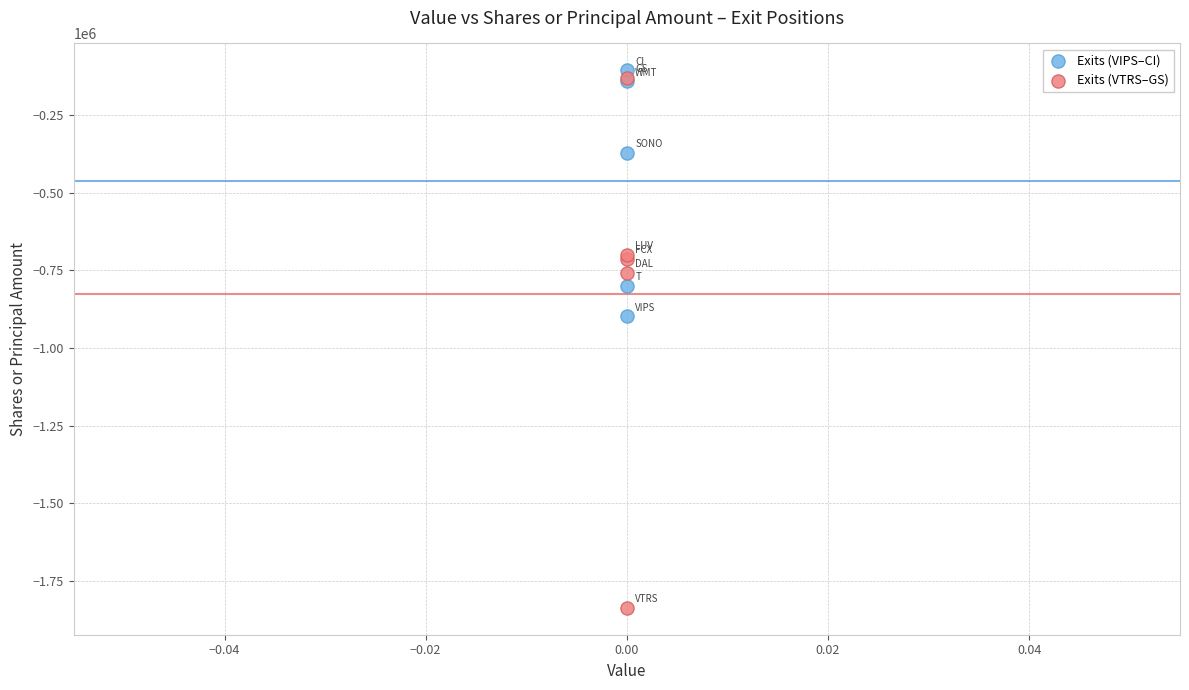

Across all series, what Y value is closest to -971101?

-898026